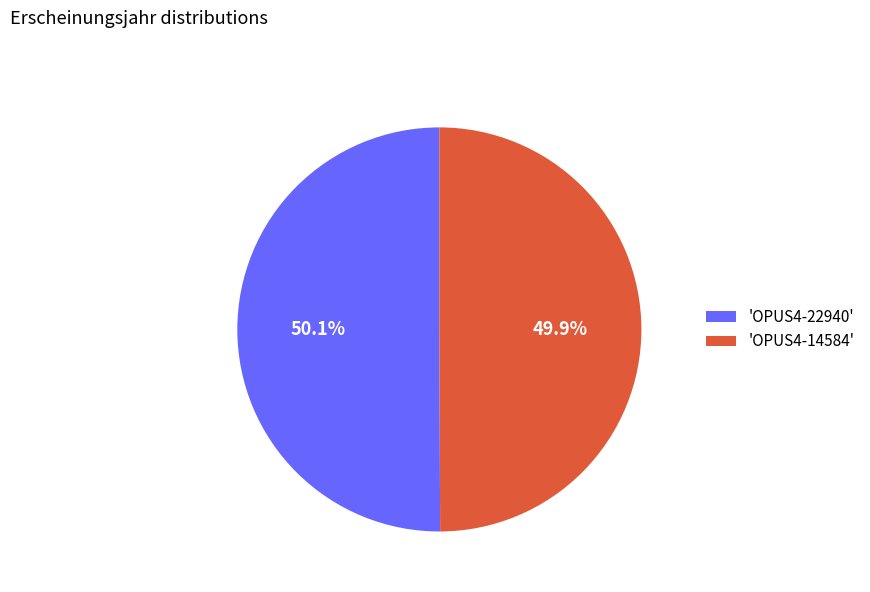

How many segments does this pie chart have?

2